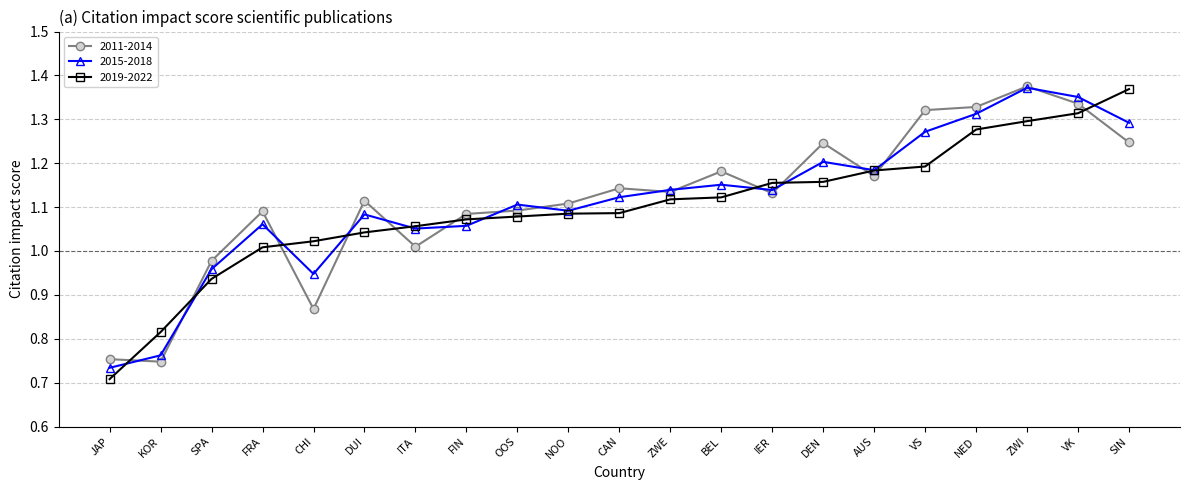

What is the label of the 13th point from the right?

OOS